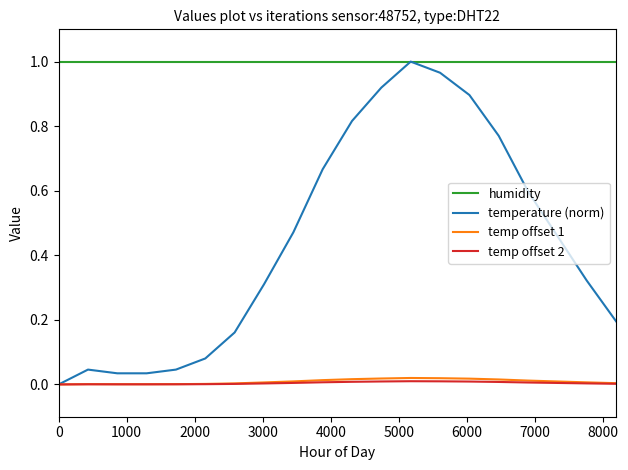

Which series has the largest total across all categories?

humidity